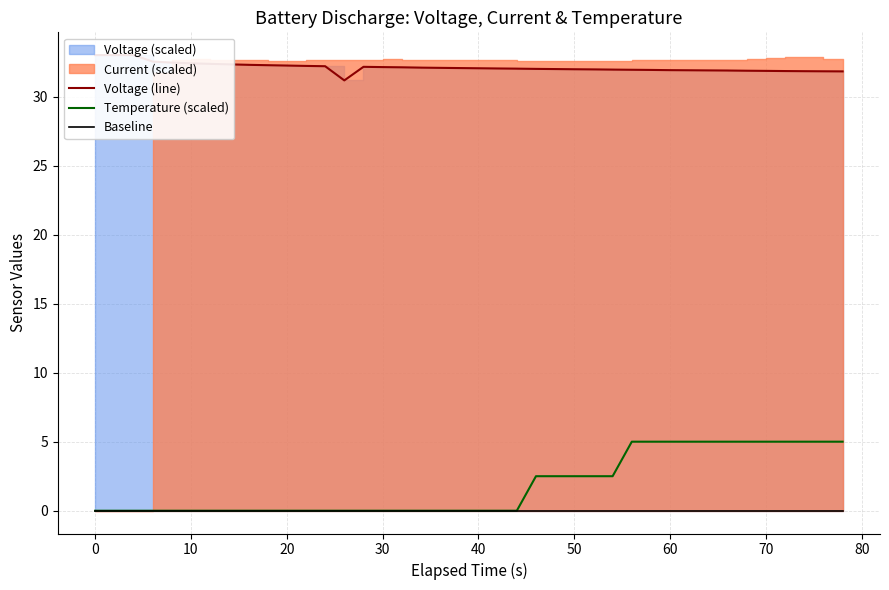

Which series has the largest total across all categories?

Voltage (line)